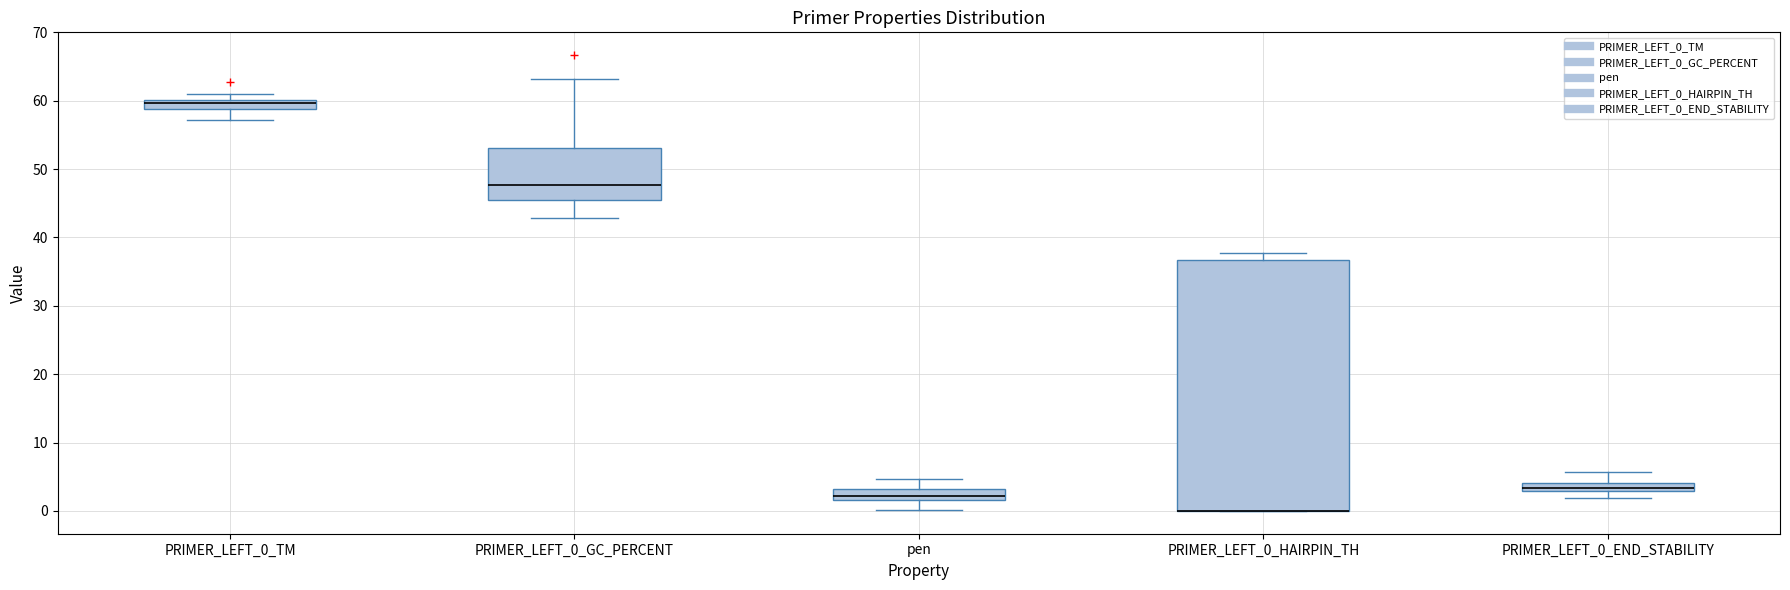

Where is the upper edge of the box for PRIMER_LEFT_0_GC_PERCENT on the y-axis? The values are not printed on the chart, so give them approximately, as read against the axis.

53